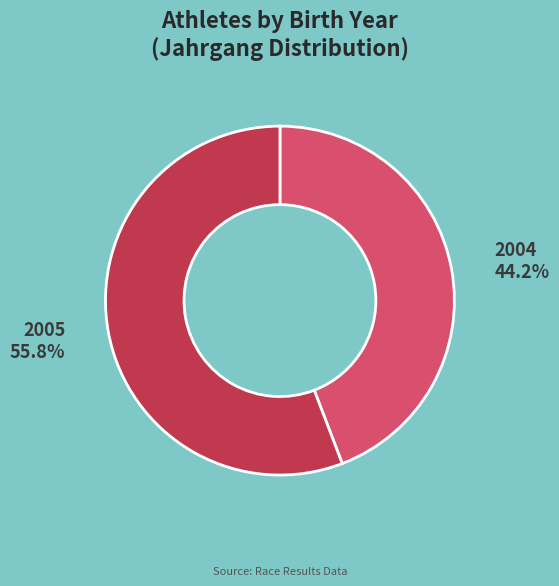

What percentage is the 2005 slice, to the nearest percent?

56%